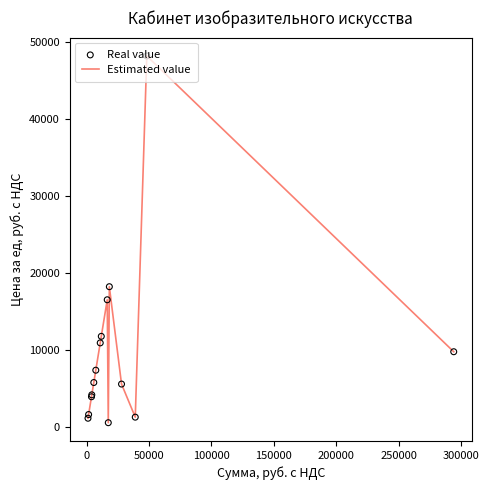

What is the maximum value shown in the chart?

48230